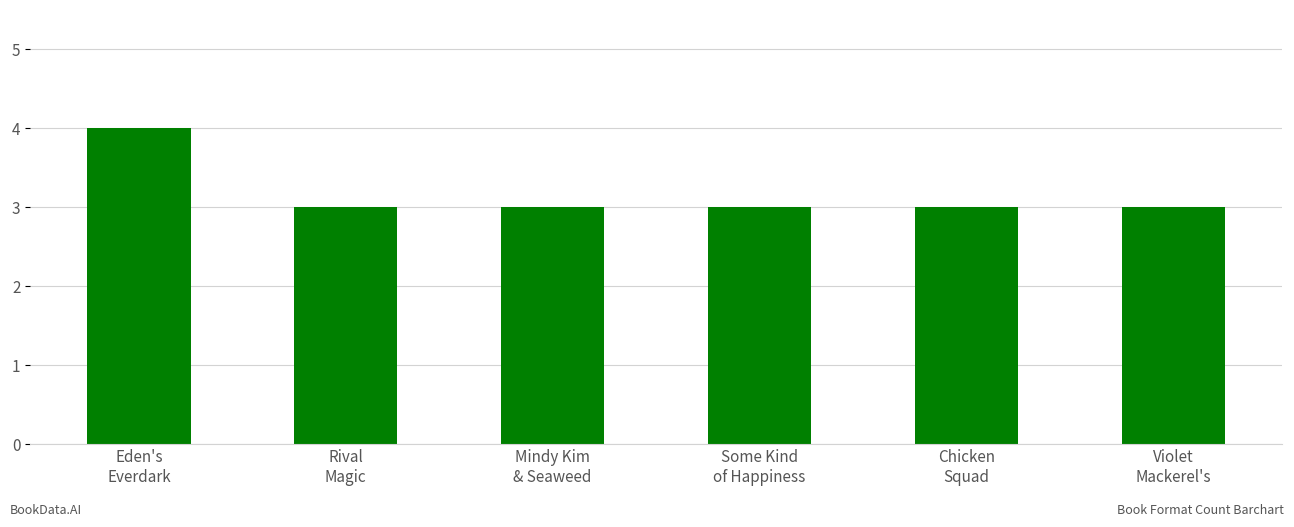

What is the average value?

3